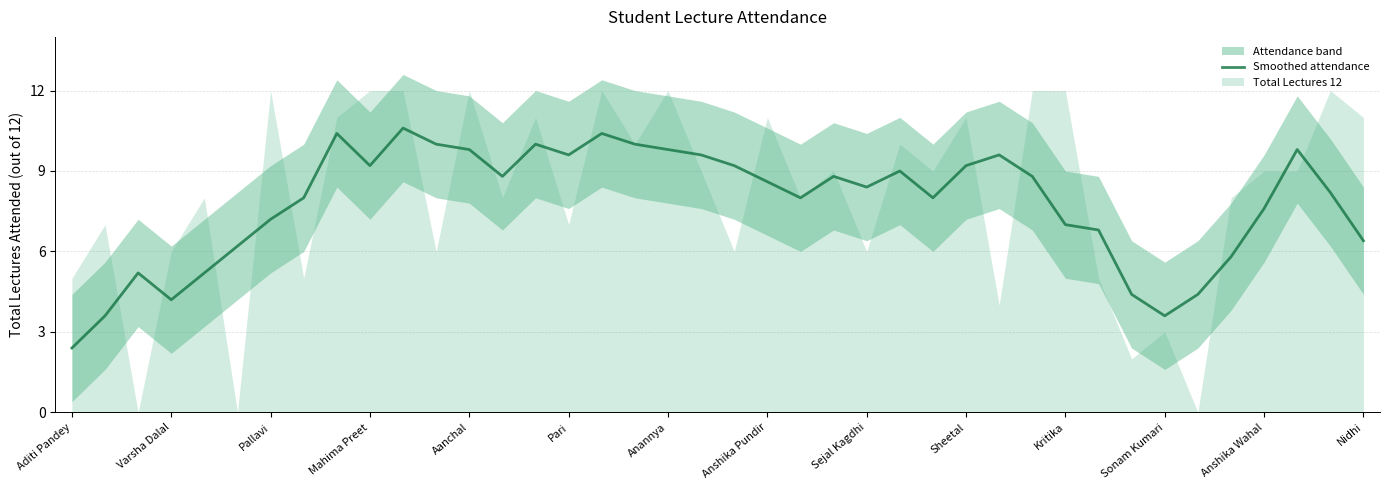

What is the difference between the second highest and second lowest values?

6.8